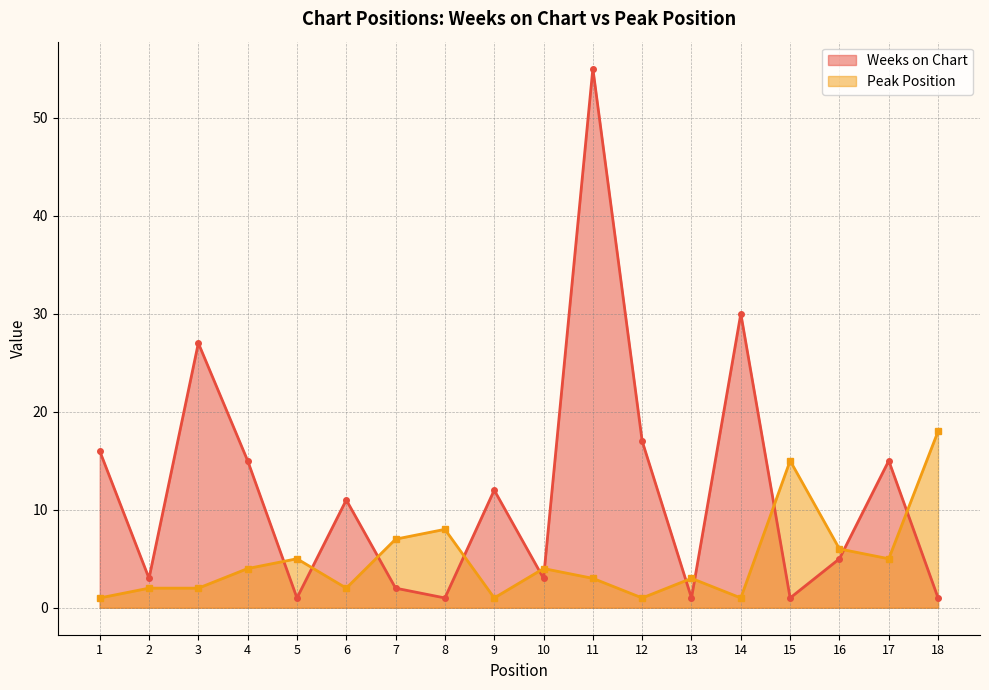

How many lines are shown in the chart?

2